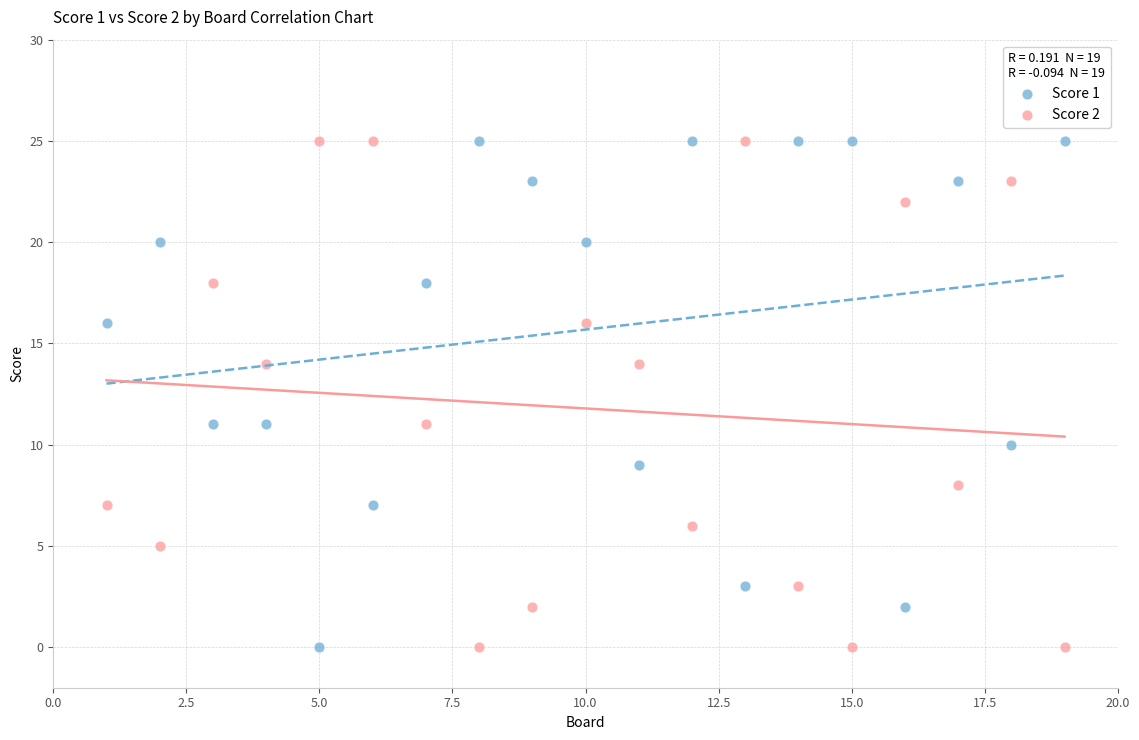

What is the X range (max minus min) for the scatter plot?

18